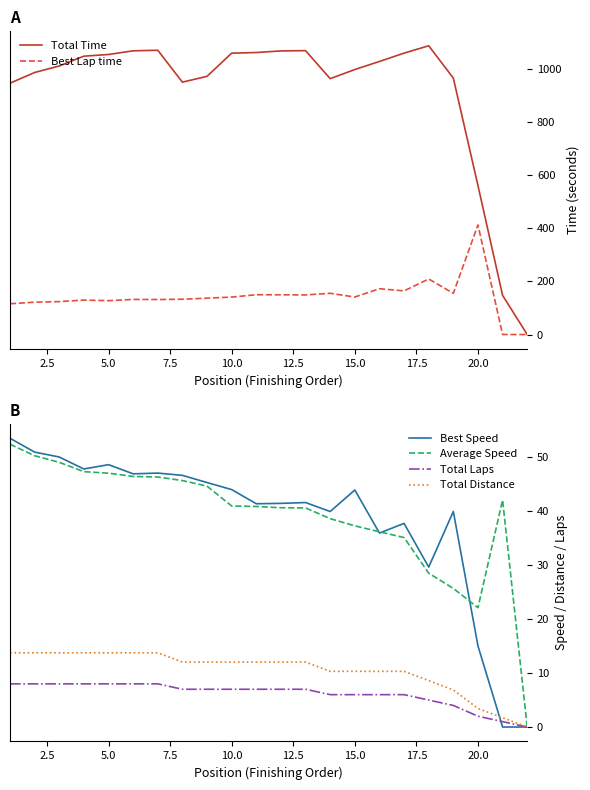

What is the maximum value for Total Time?

1085.5